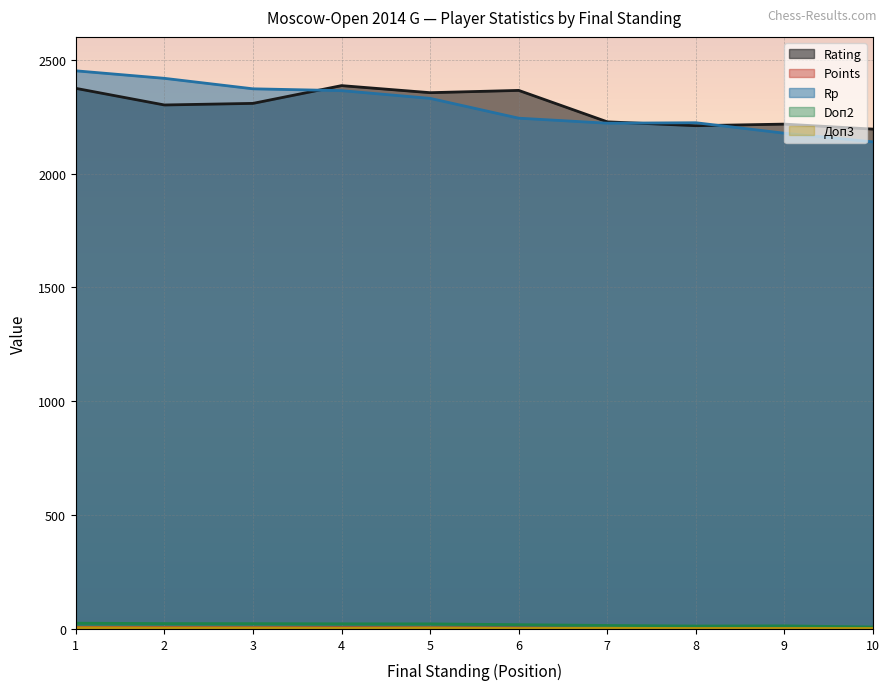

Reading left to right, extract all data points from this chart.

Rating: 1=2374.0	2=2301.0	3=2308.0	4=2386.0	5=2355.0	6=2365.0	7=2227.0	8=2210.0	9=2217.0	10=2195.0
Points: 1=6.5	2=6.0	3=5.5	4=5.5	5=5.0	6=4.0	7=3.5	8=3.5	9=3.0	10=2.5
Rp: 1=2451.0	2=2418.0	3=2372.0	4=2364.0	5=2330.0	6=2243.0	7=2221.0	8=2223.0	9=2177.0	10=2139.0
Doп2: 1=25.2	2=23.5	3=23.2	4=22.5	5=22.2	6=18.8	7=15.2	8=12.8	9=13.5	10=8.5
Доп3: 1=5.0	2=4.0	3=4.0	4=3.0	5=4.0	6=2.0	7=3.0	8=2.0	9=2.0	10=2.0